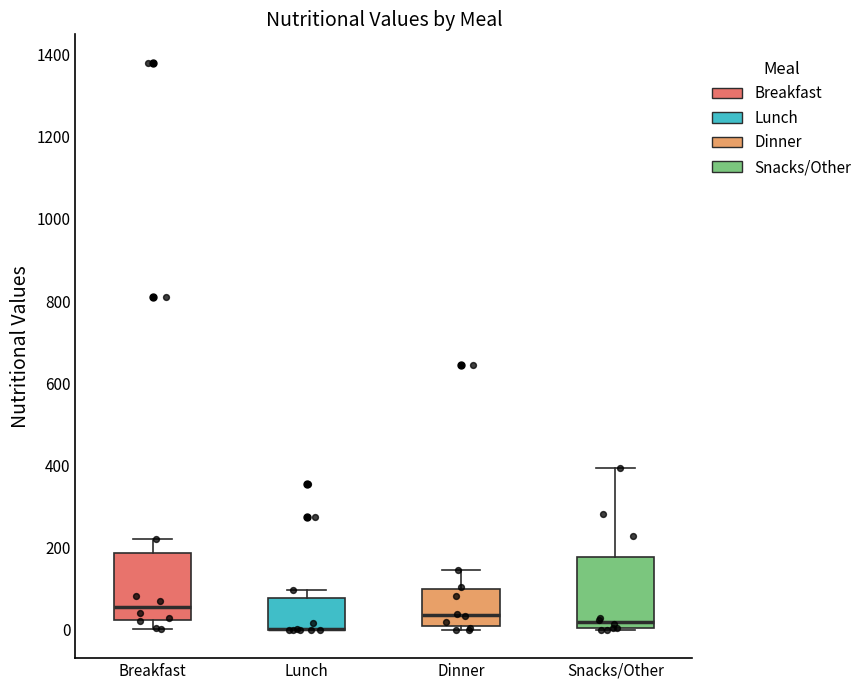

Reading left to right, transcribe this box plot: for each box, give where its median line is, the range the box spans, and where its two whiskers end, as read against the y-axis. The values are not printed on the chart, so give them approximately, as read against the axis.

Breakfast: median 60, box 20 to 180, whiskers 0 to 220
Lunch: median 0 (drawn on the box's lower edge), box 0 to 80, whiskers 0 to 100
Dinner: median 40, box 0 to 100, whiskers 0 (just below the box's lower edge) to 140
Snacks/Other: median 20, box 0 to 180, whiskers 0 to 400